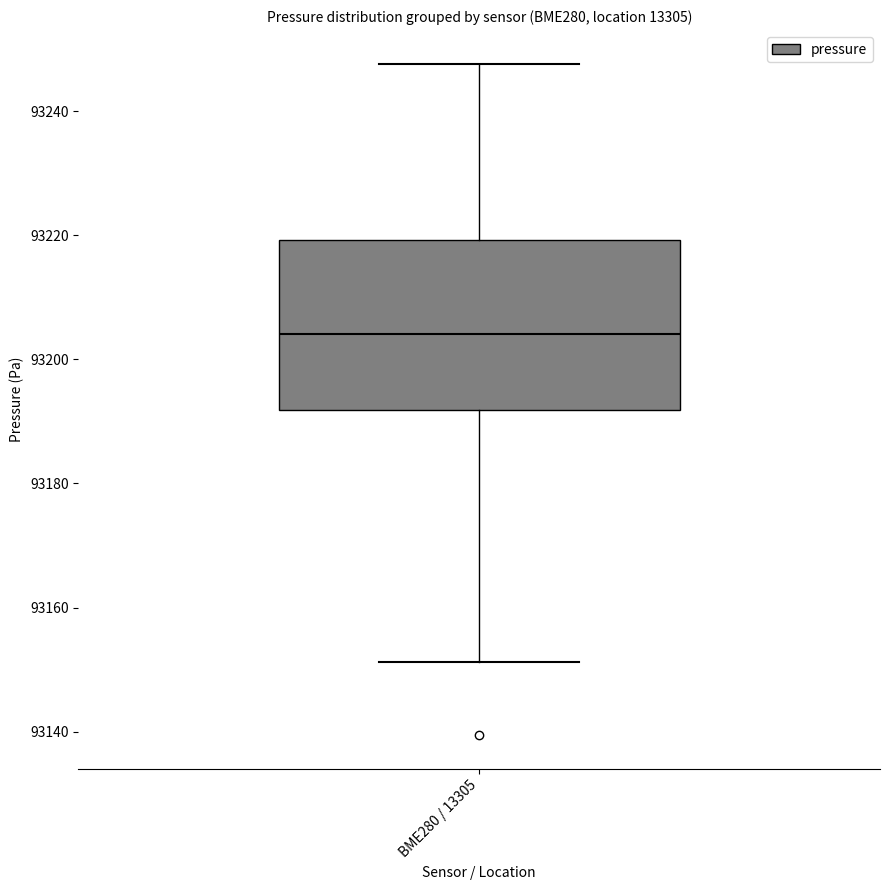

Read this box plot against the y-axis: the position of the median line, the range covered by the box, and the ends of both whiskers. The values are not printed on the chart, so give them approximately, as read against the axis.

median 93204, box 93192 to 93220, whiskers 93152 to 93248